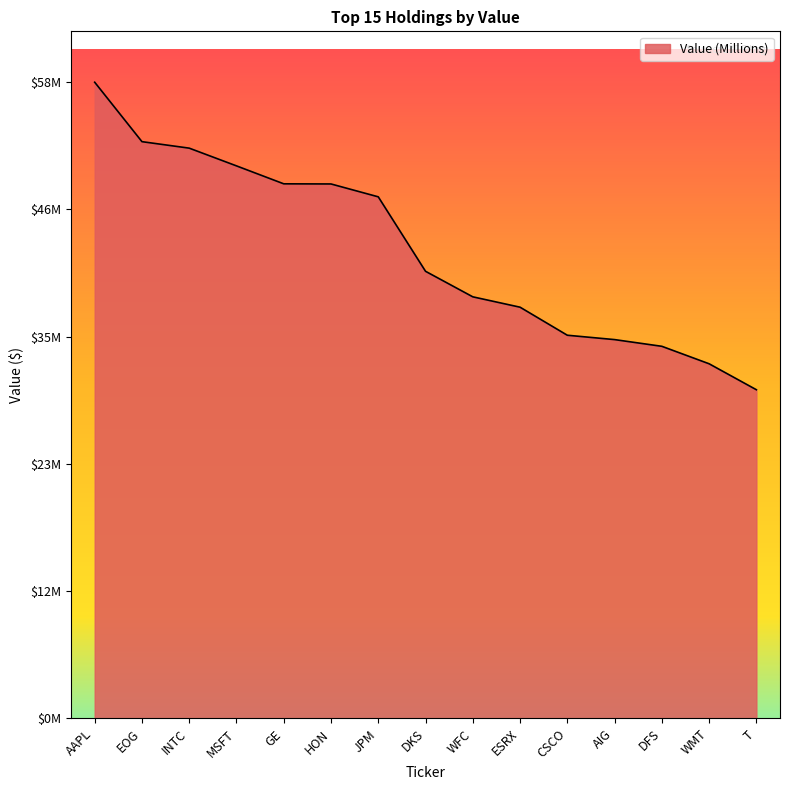

Reading left to right, transcribe all the data shown in this chart.

AAPL=58056000	EOG=52633000	INTC=52041000	MSFT=50423000	GE=48786000	HON=48773000	JPM=47599000	DKS=40804000	WFC=38474000	ESRX=37528000	CSCO=34969000	AIG=34571000	DFS=33959000	WMT=32365000	T=29997000